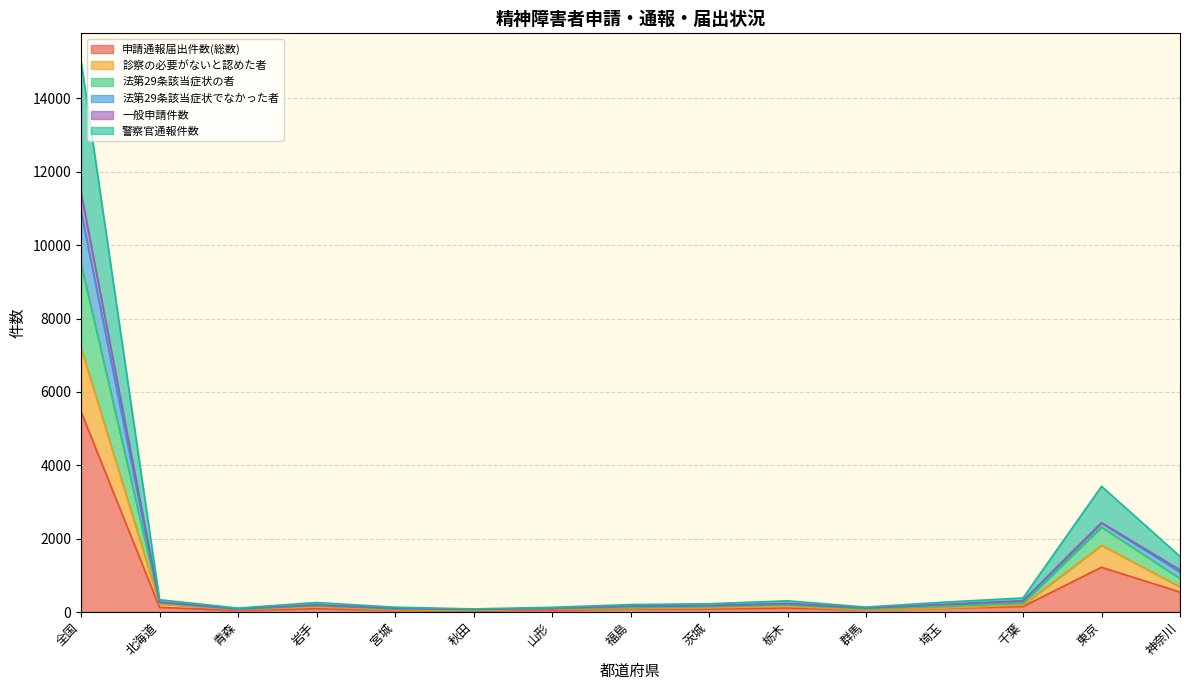

True or false: 診察の必要がないと認めた者 and 法第29条該当症状の者 cross at least once.

False